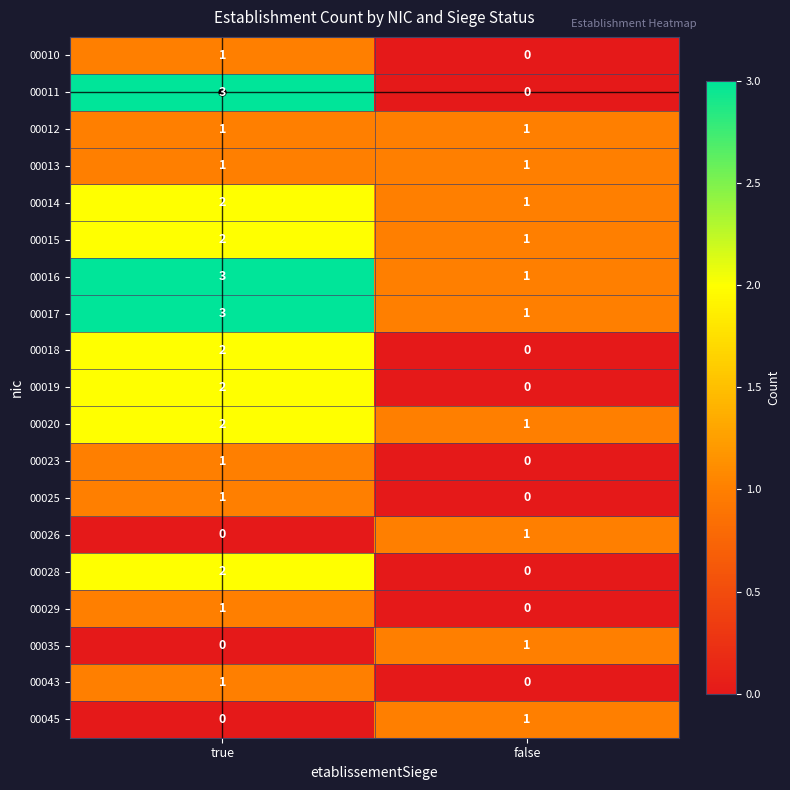

List the labels in order of 00029 value, largest first.

true, false